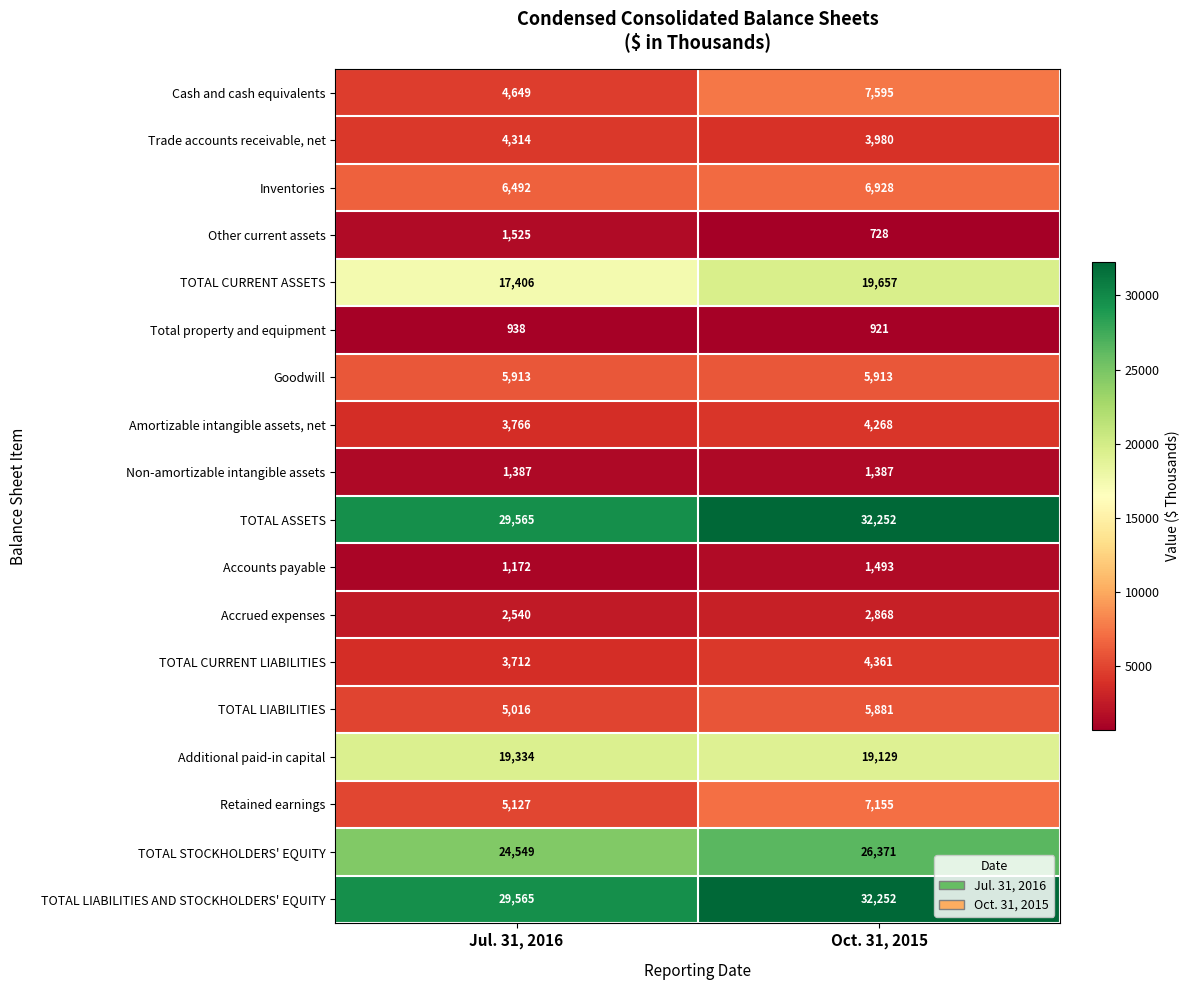

What value does the TOTAL CURRENT LIABILITIES series have at Jul. 31, 2016, to the nearest 100?

3700